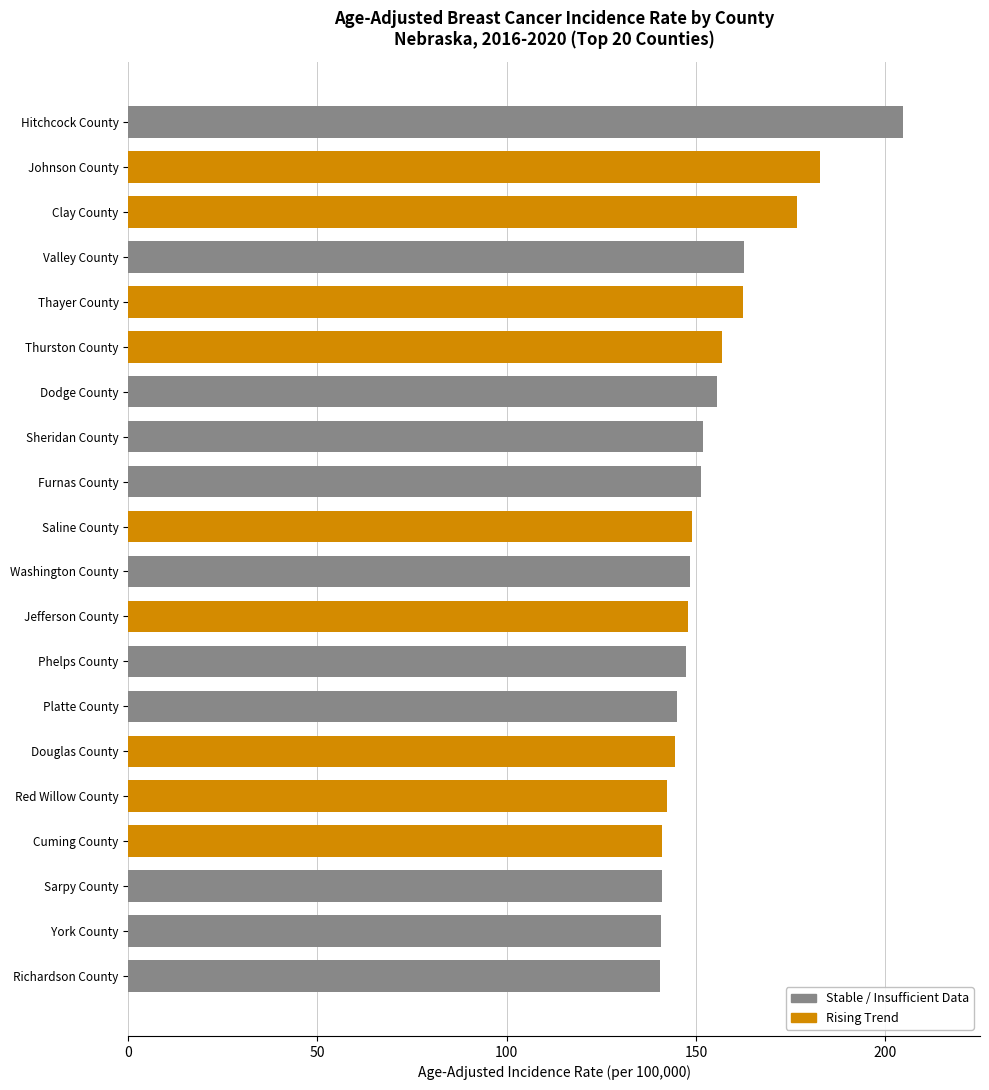

What is the average value?

154.6